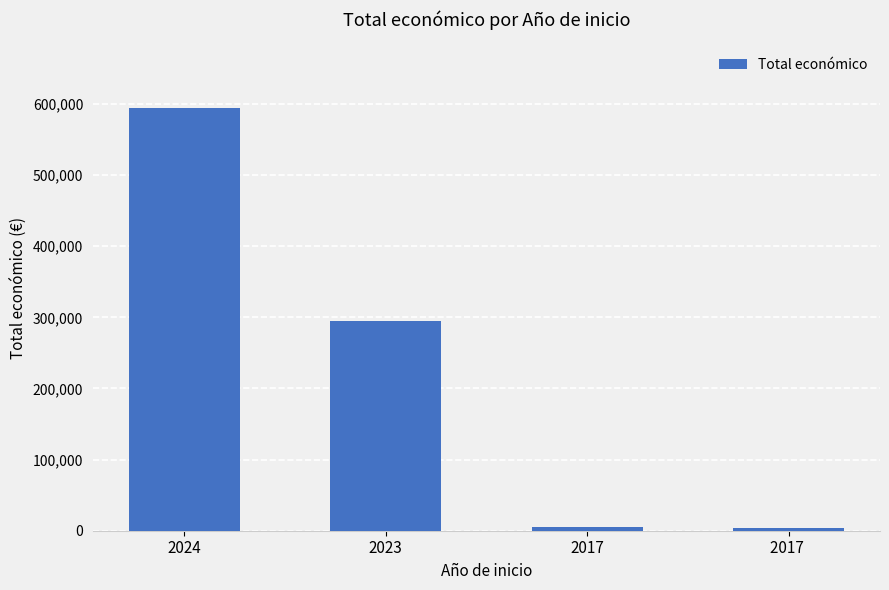

The chart shows a value of 3840 at 2017 . True or false?

True